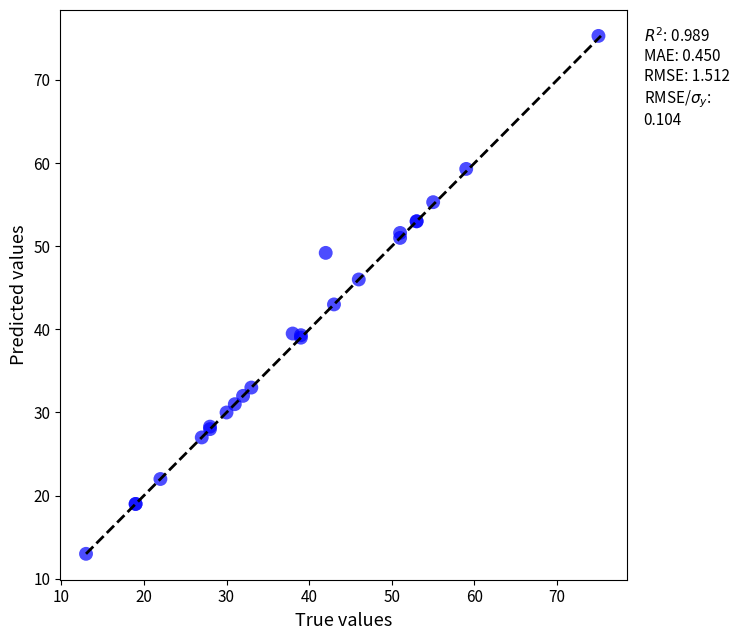

What Y value in the scatter plot is closest to 44?

43.0